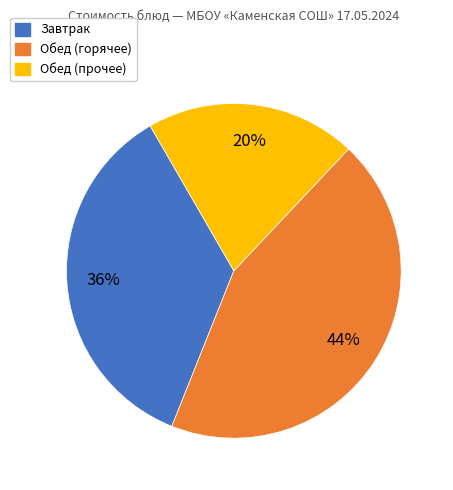

Do Обед (горячее) and Обед (прочее) together represent more than half of the pie?

Yes